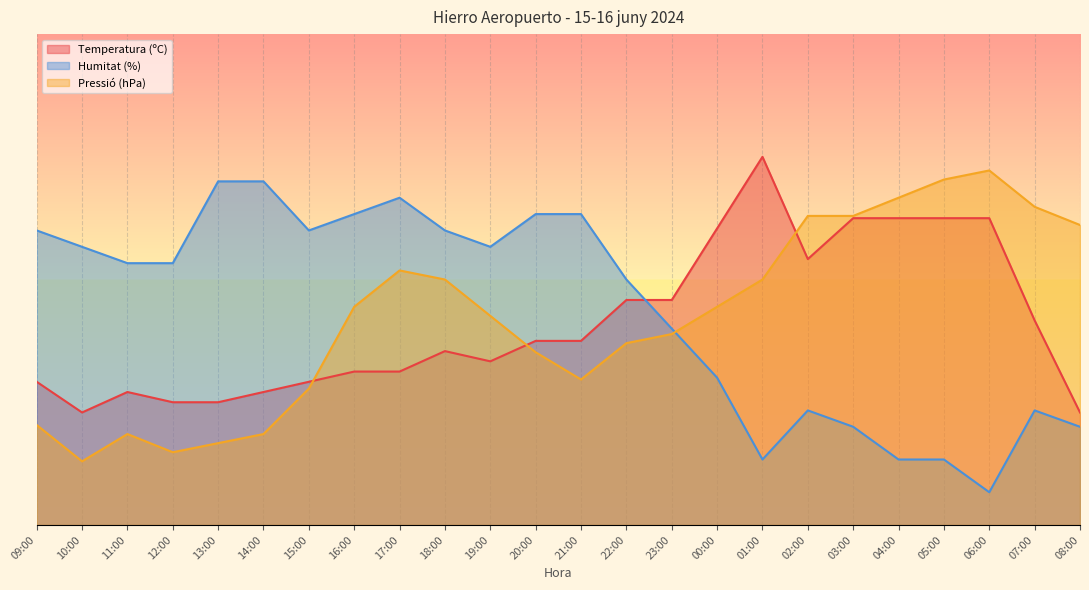

What is the difference between the maximum and minimum values in the Pressió (hPa) series?

0.7